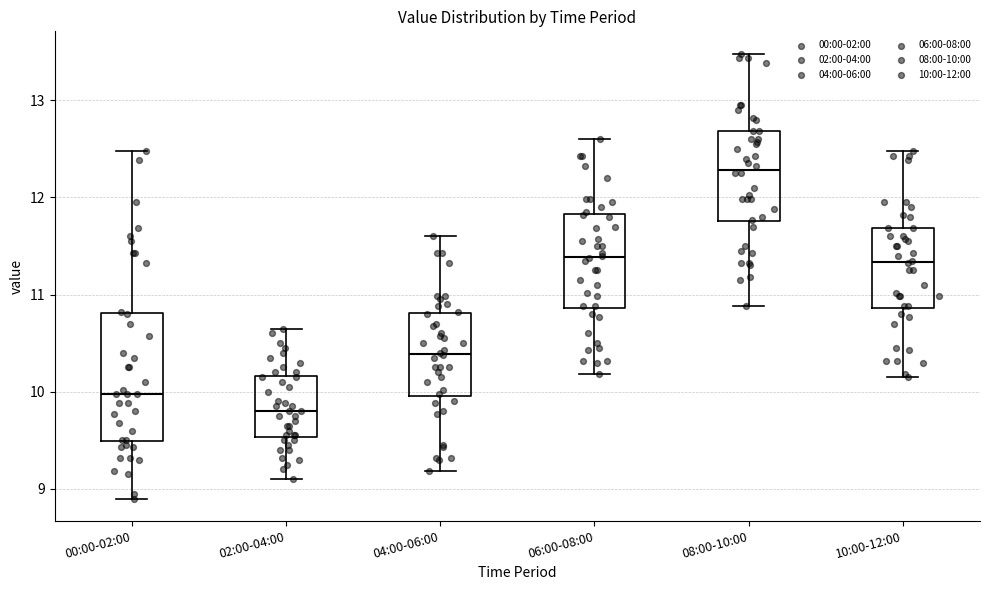

Which box's median line is the highest?

08:00-10:00